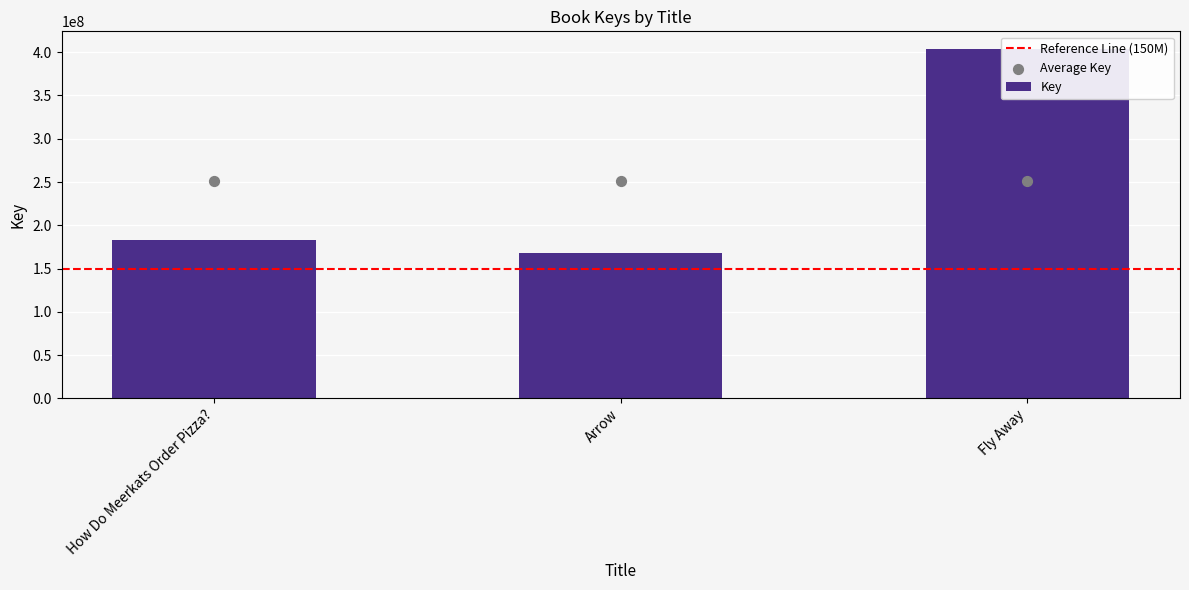

Between Arrow and How Do Meerkats Order Pizza?, which is larger?

How Do Meerkats Order Pizza?